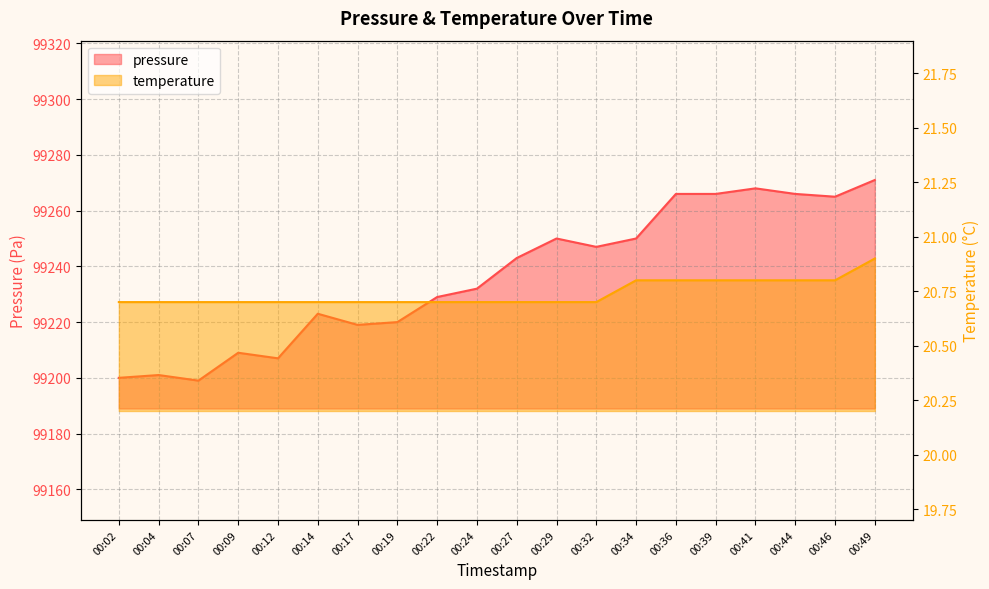

True or false: pressure and temperature intersect in this chart.

False